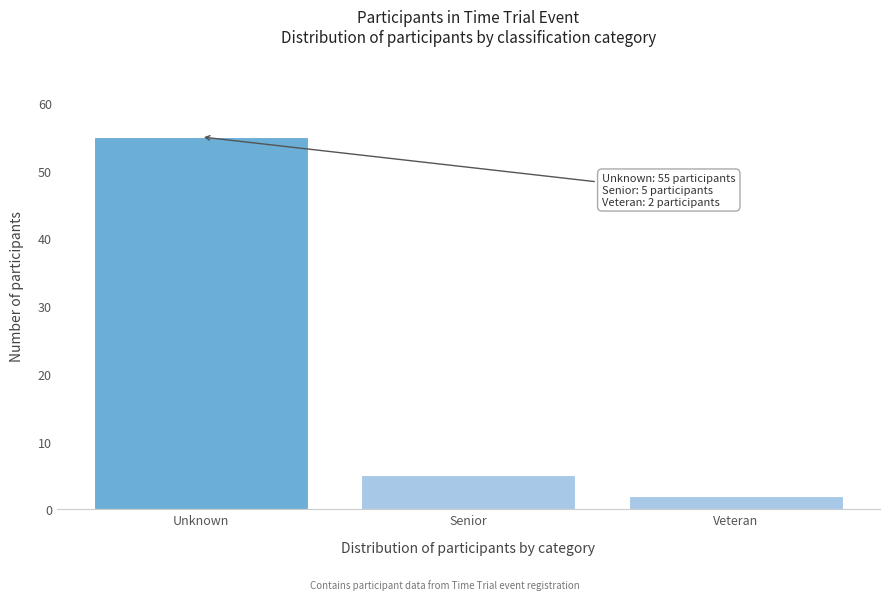

Reading left to right, what are all the values shown in this chart?

Unknown=55	Senior=5	Veteran=2